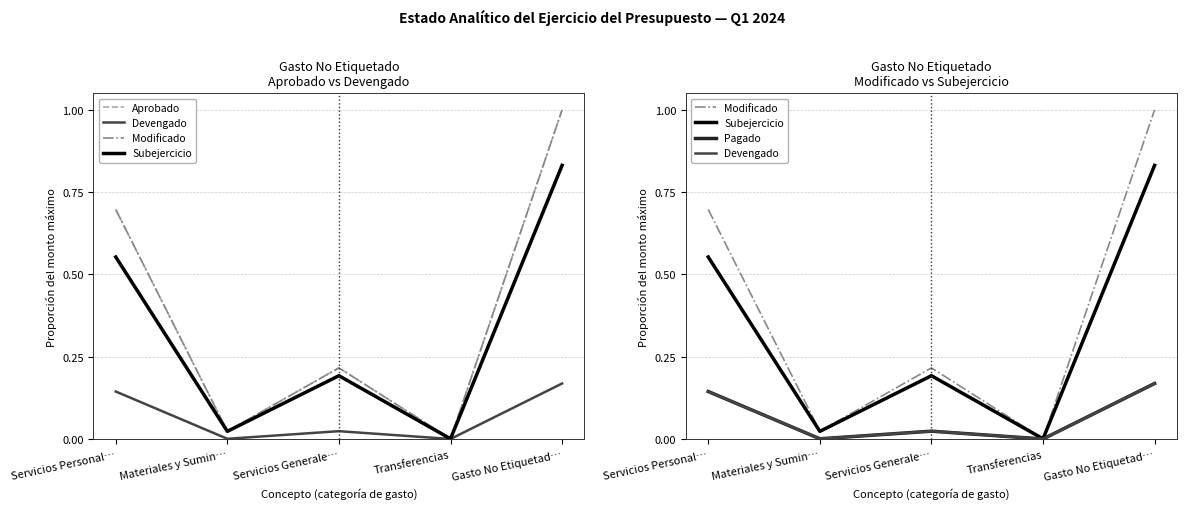

What is the approximate value of Aprobado at Servicios Personal…?

0.7